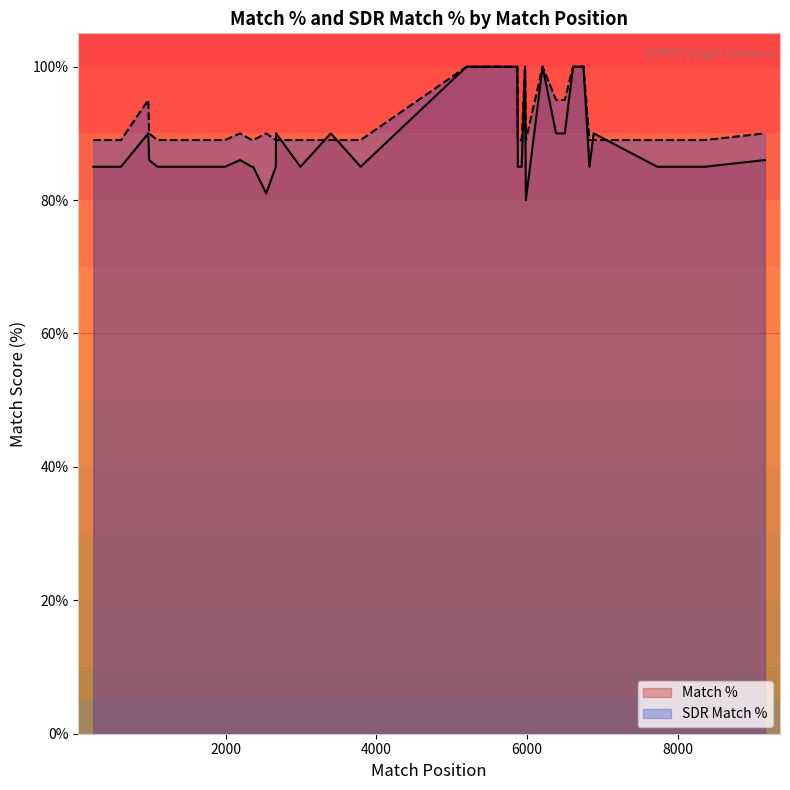

What is the sum of all SDR Match % values?

3703